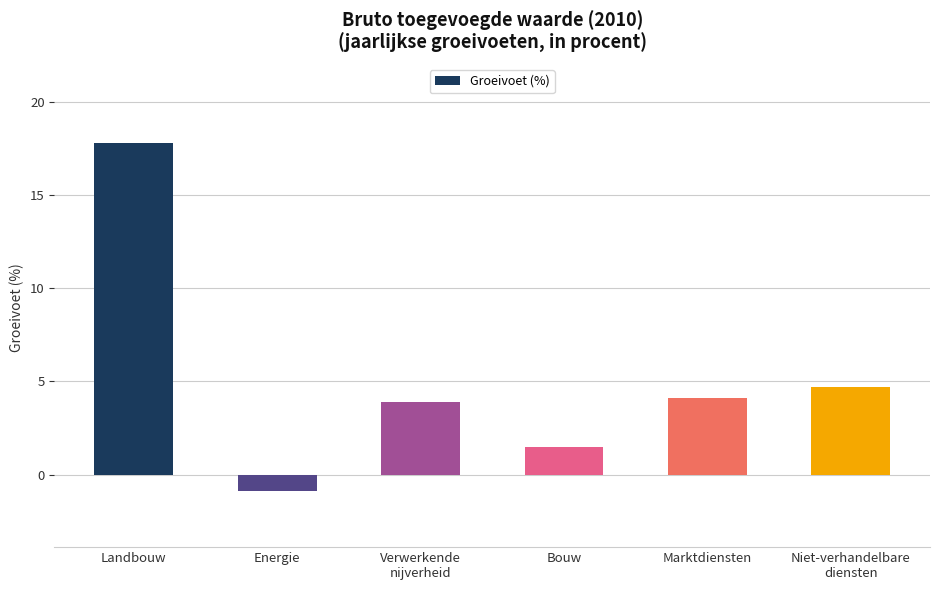

What is the sum of the values at Energie and Marktdiensten?

3.2